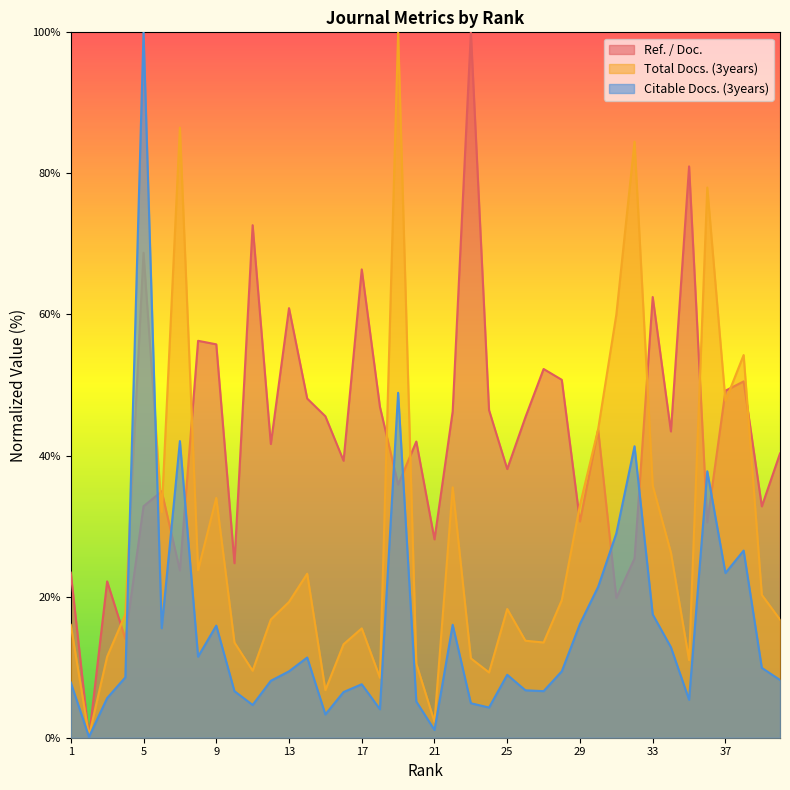

Between 7 and 17, which series saw the biggest shift?

Total Docs. (3years)